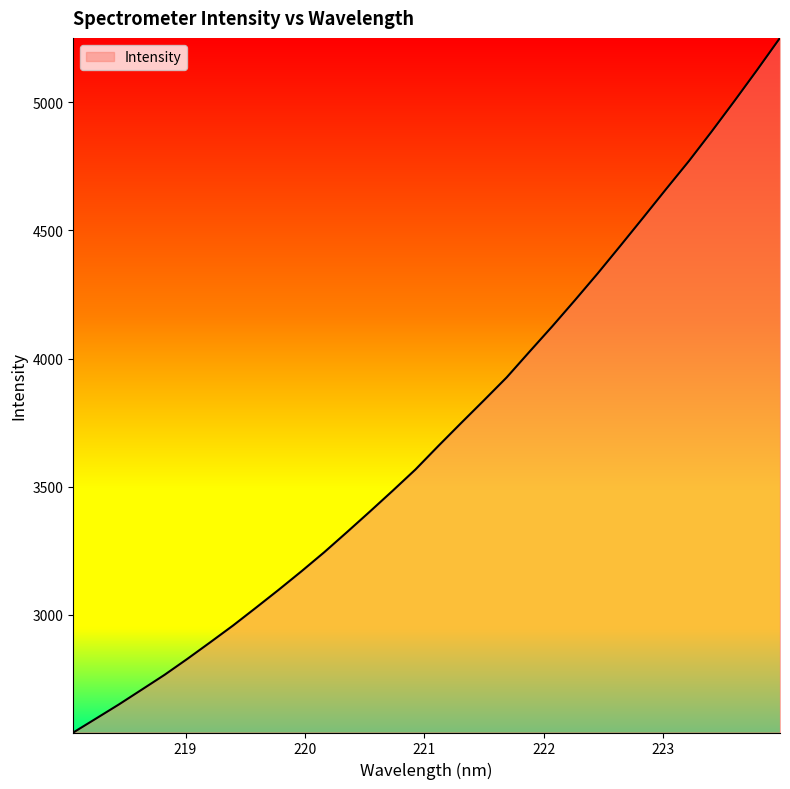

What is the difference between the maximum and minimum values?

2709.7